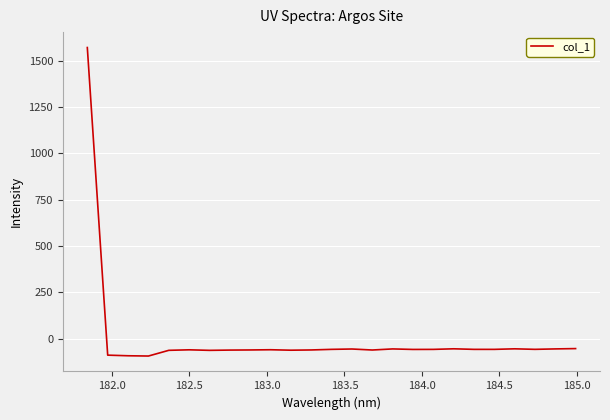

How many values are above zero?

1